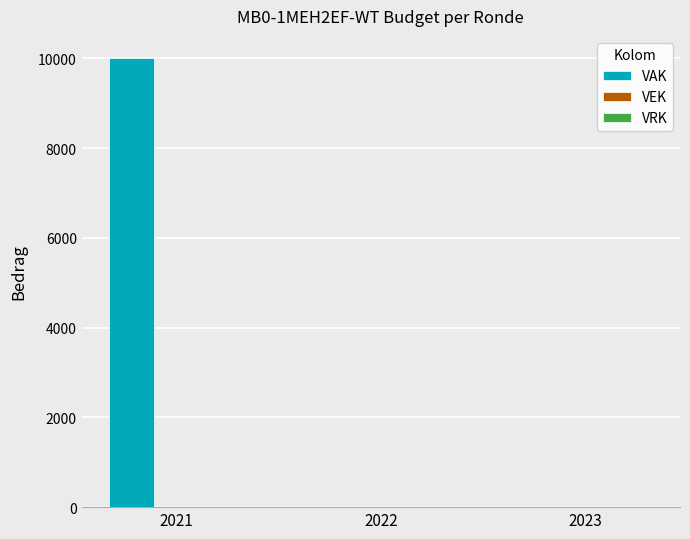

Between 2021 and 2022, which is larger?

2021